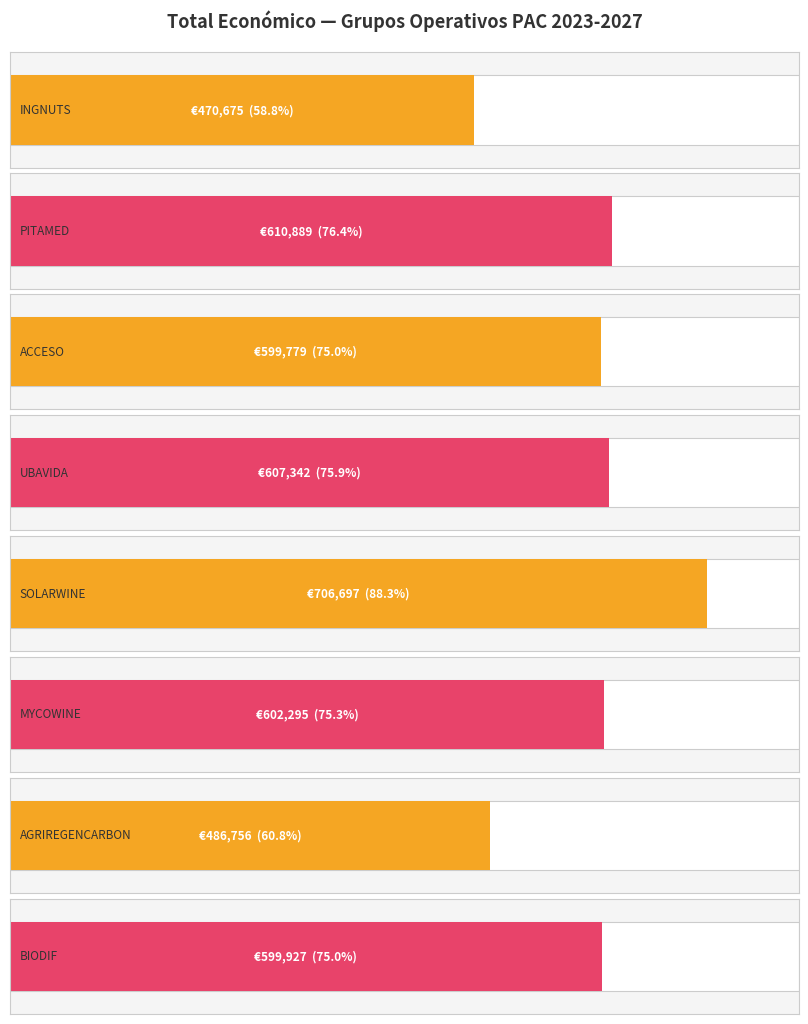

Count the number of categories in the chart.

8